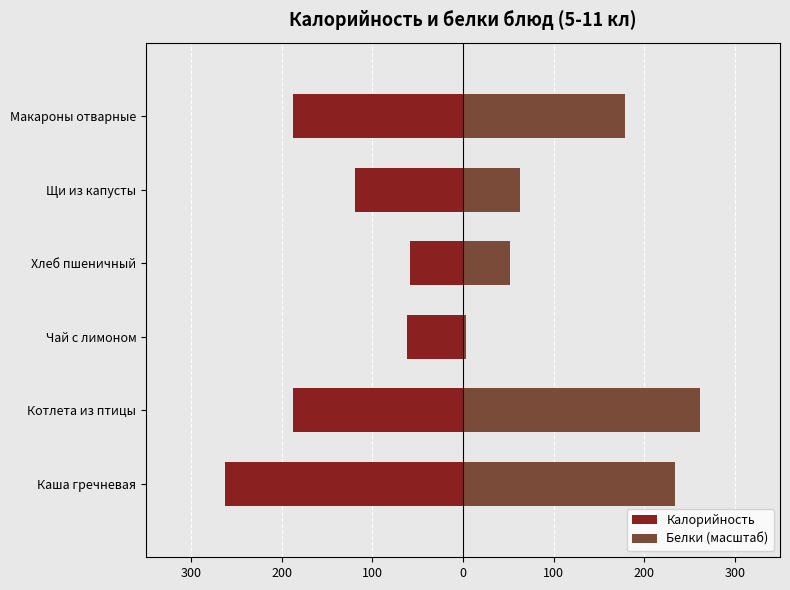

Rank the series at Макароны отварные from highest to lowest value.

Белки (масштаб), Калорийность